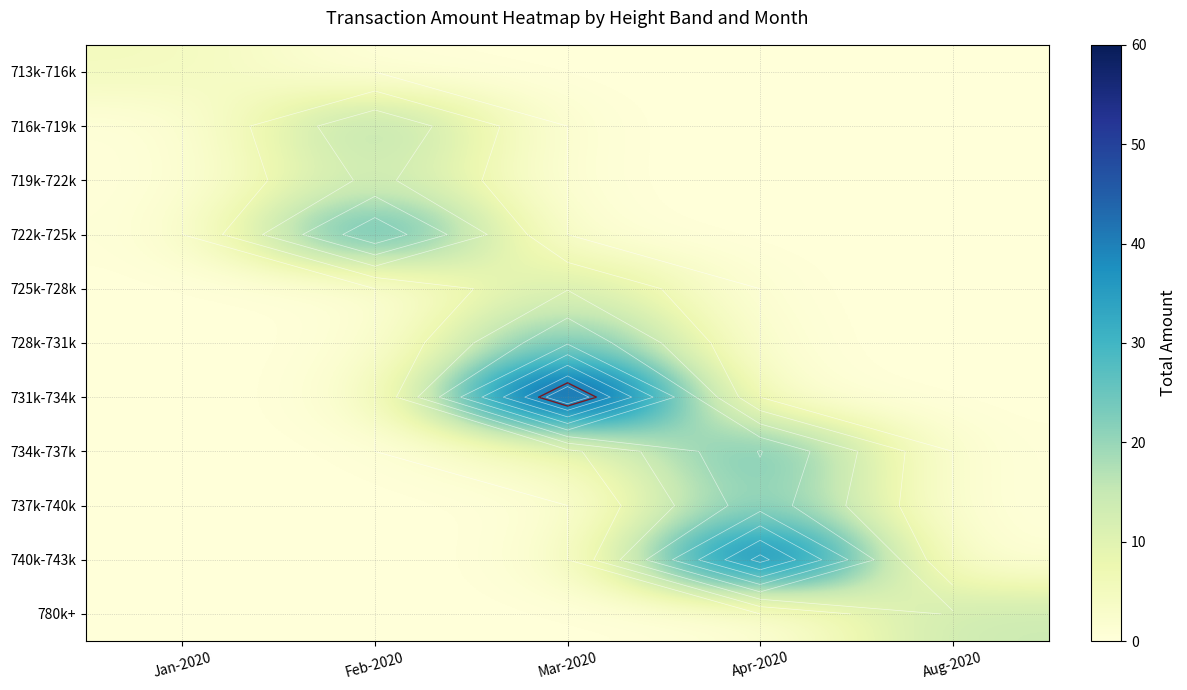

Which label corresponds to the smallest value in the chart?

Feb-2020